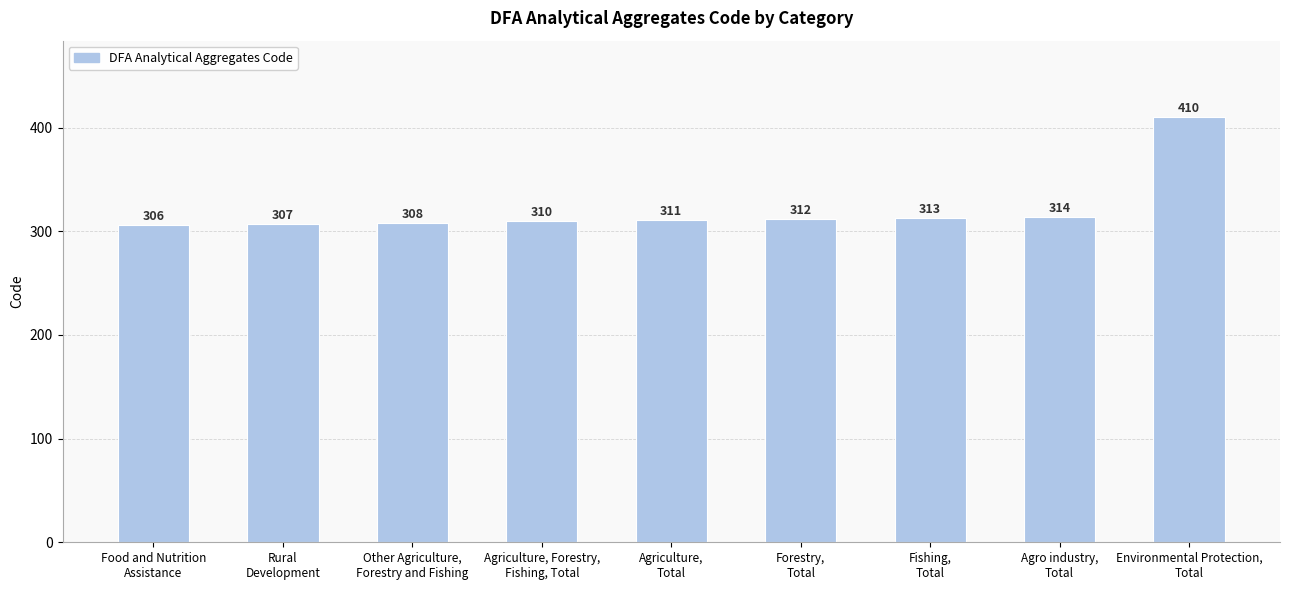

What is the difference between the second highest and second lowest values?

7